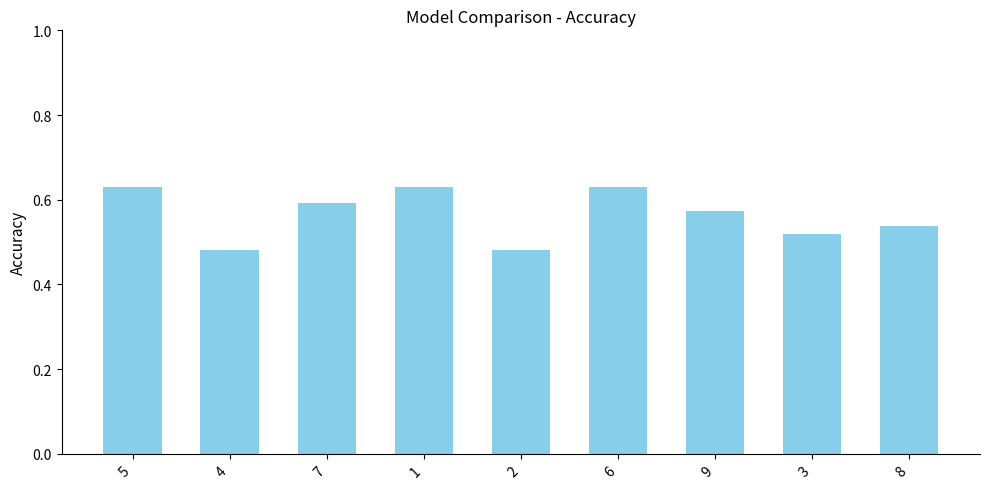

The chart shows a value of 0.6 at 7. True or false?

True